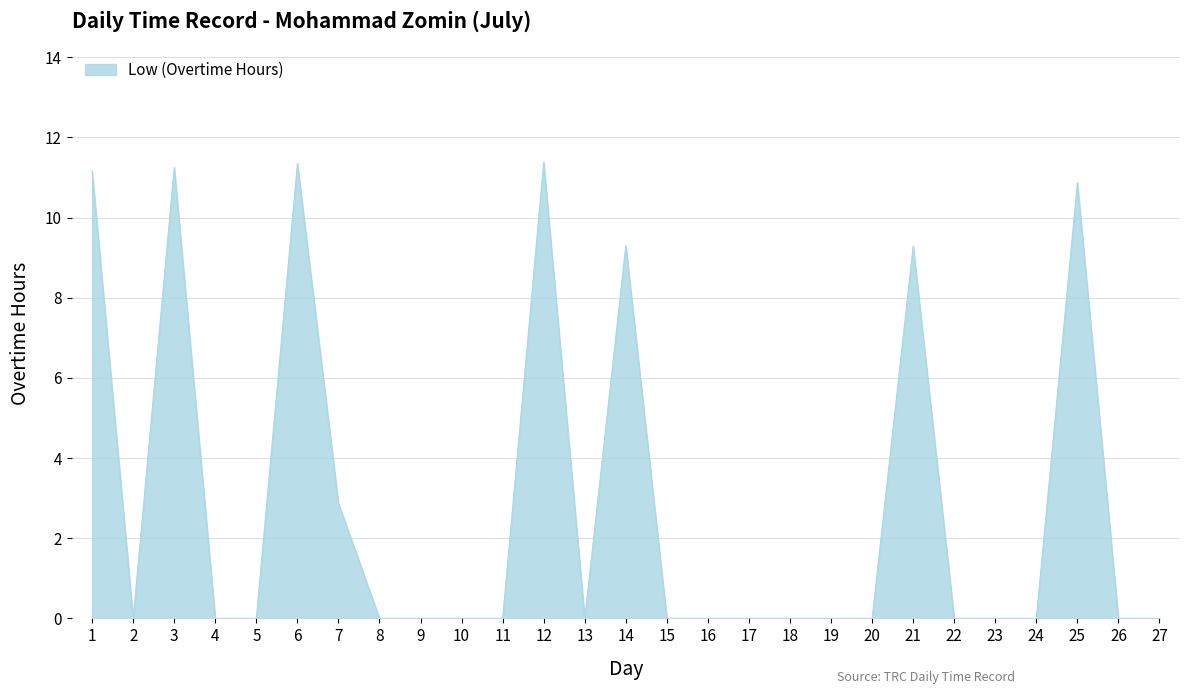

What is the maximum value shown in the chart?

11.4